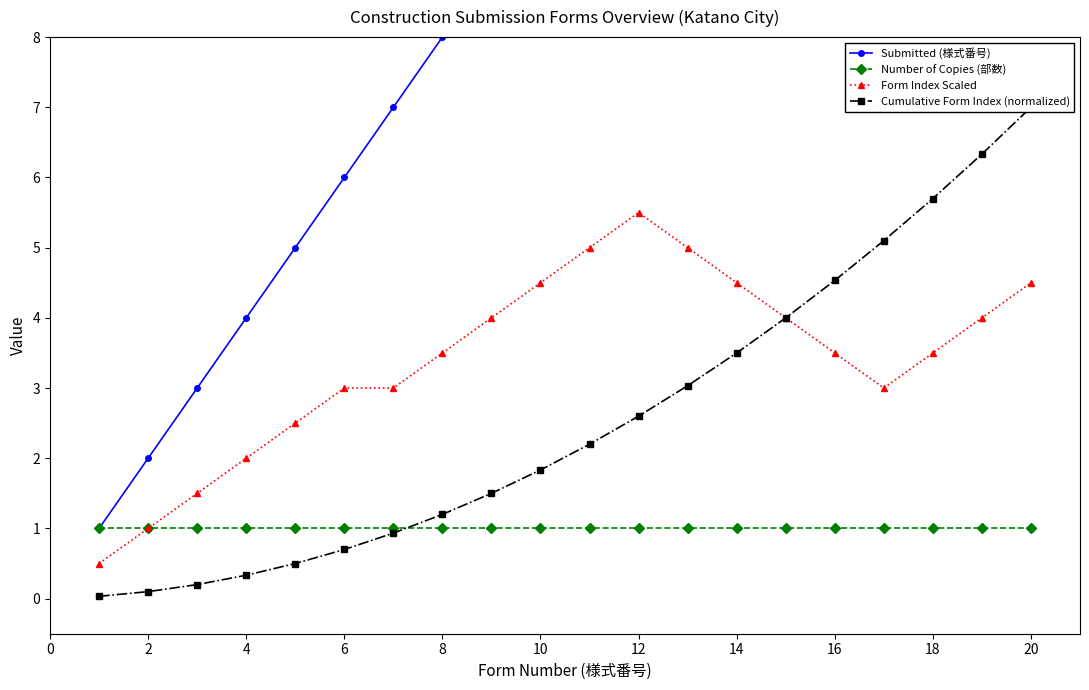

What is the lowest value of the Form Index Scaled series?

0.5